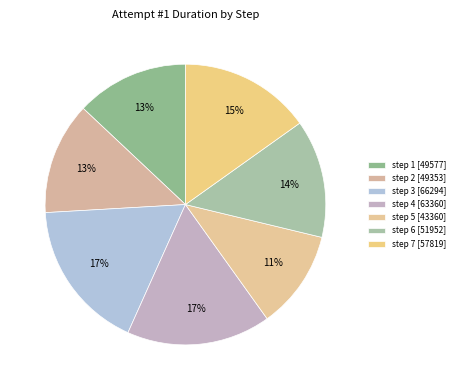

What is the change in value from step 4 to step 6?

-11408